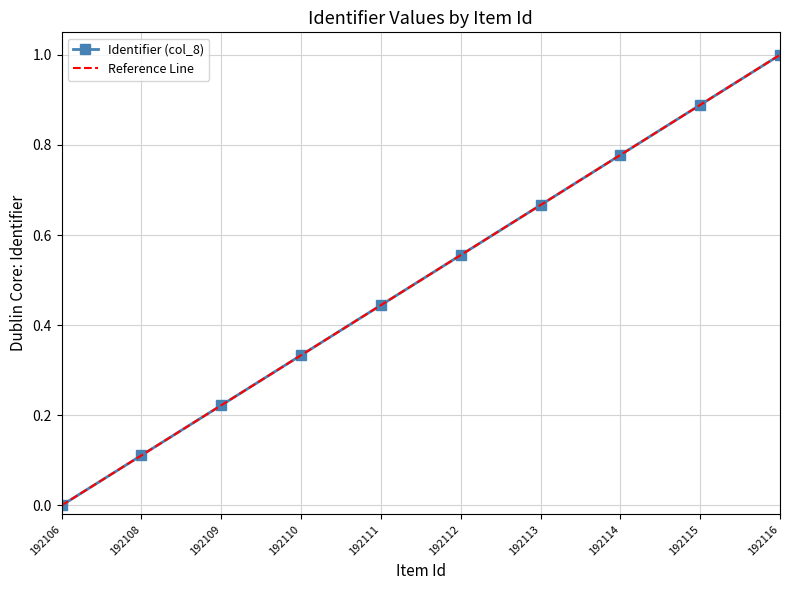

At which category does the chart reach its minimum across all series?

192106